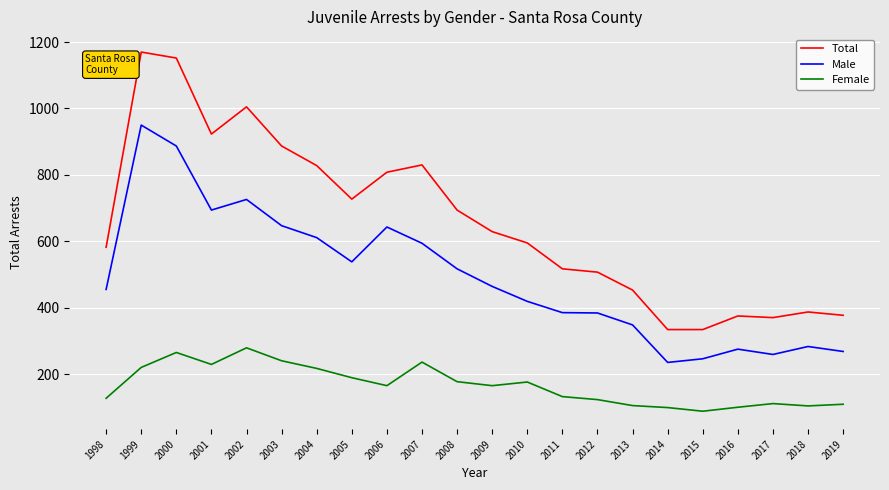

Which category has the lowest value in the Male series?

2014